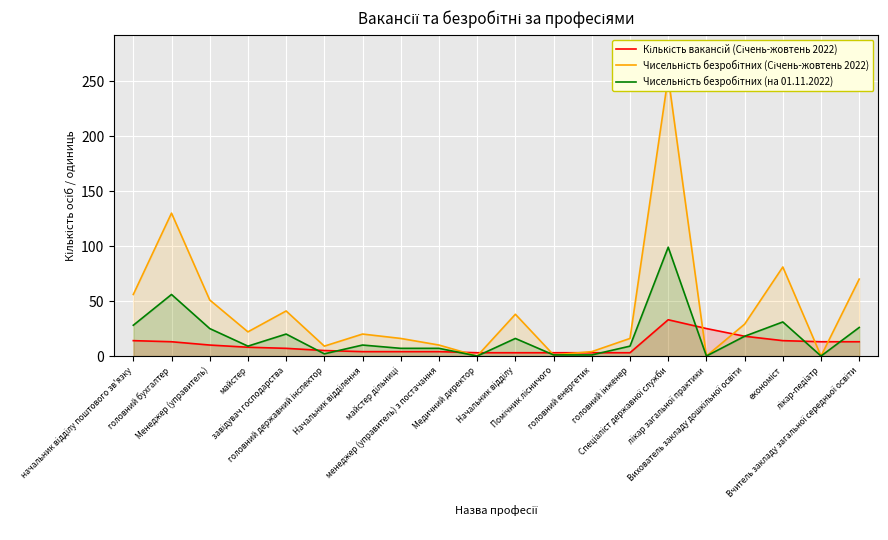

How many data points in Чисельність безробітних (на 01.11.2022) are above 10?

9